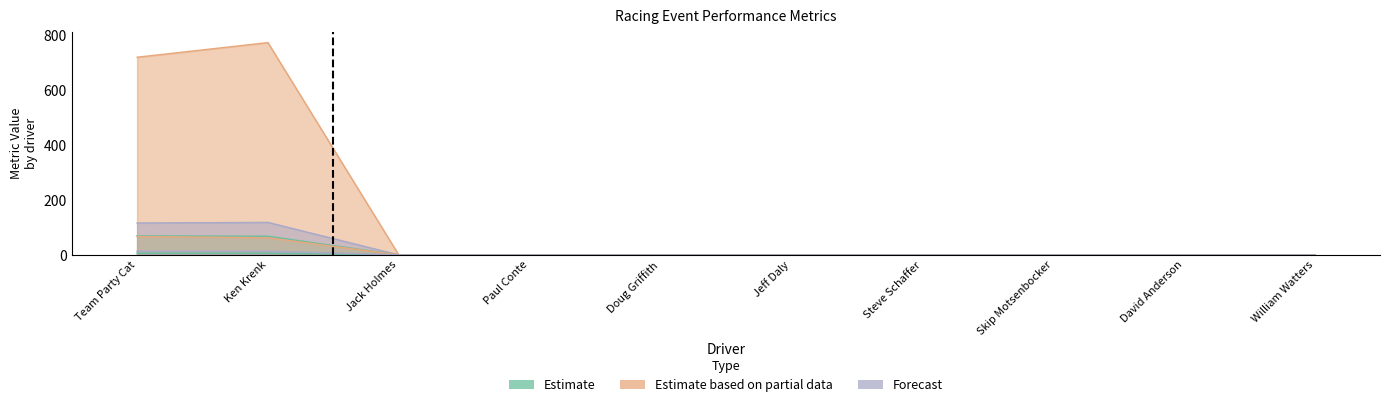

True or false: Total Distance has a value of 0.0 at David Anderson.

True